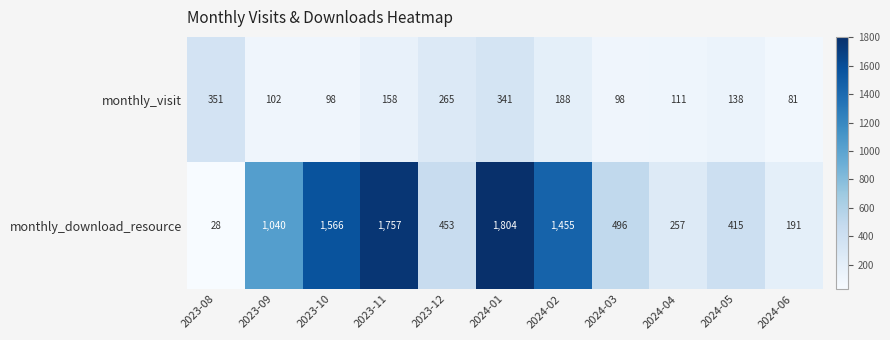

What is the spread (max minus min) of values at 2024-05?

277